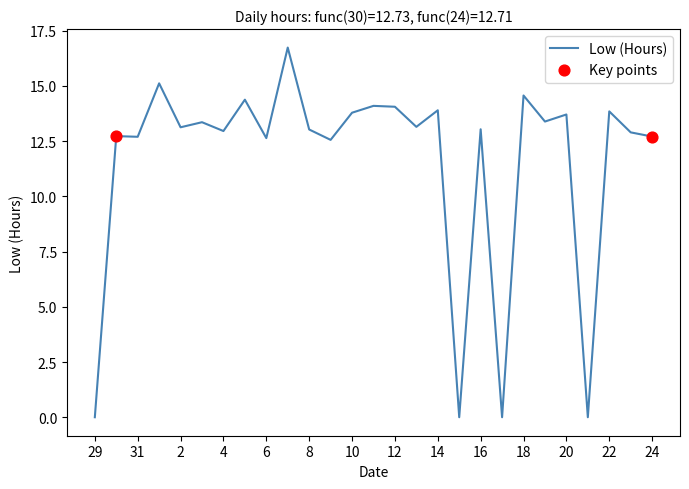

What is the difference between the maximum and minimum values?

16.7